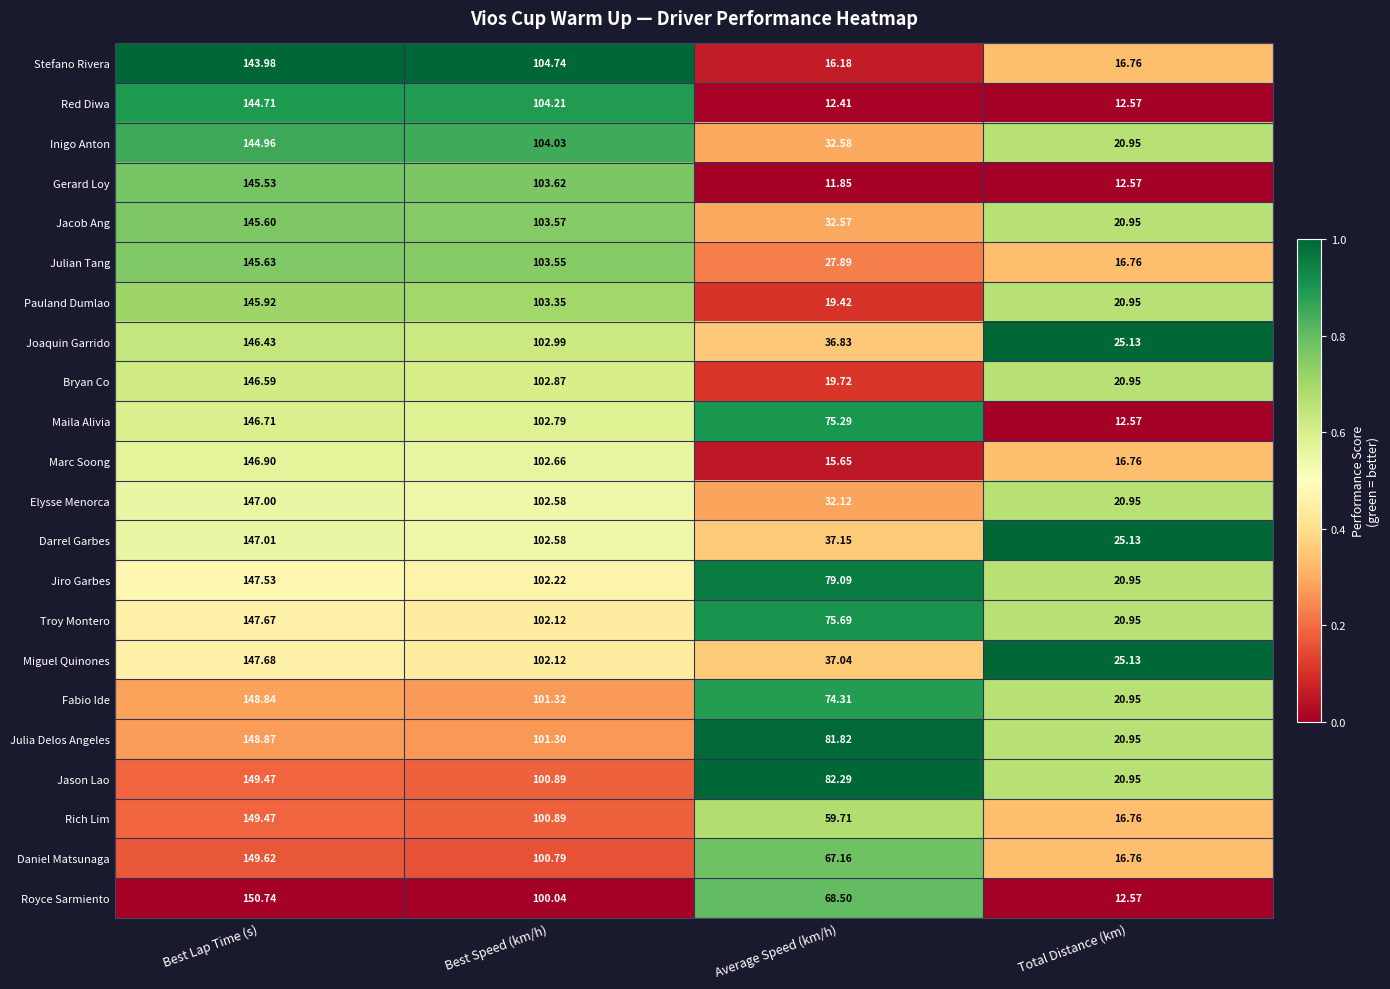

What is the total value across all series at Average Speed (km/h)?

995.3